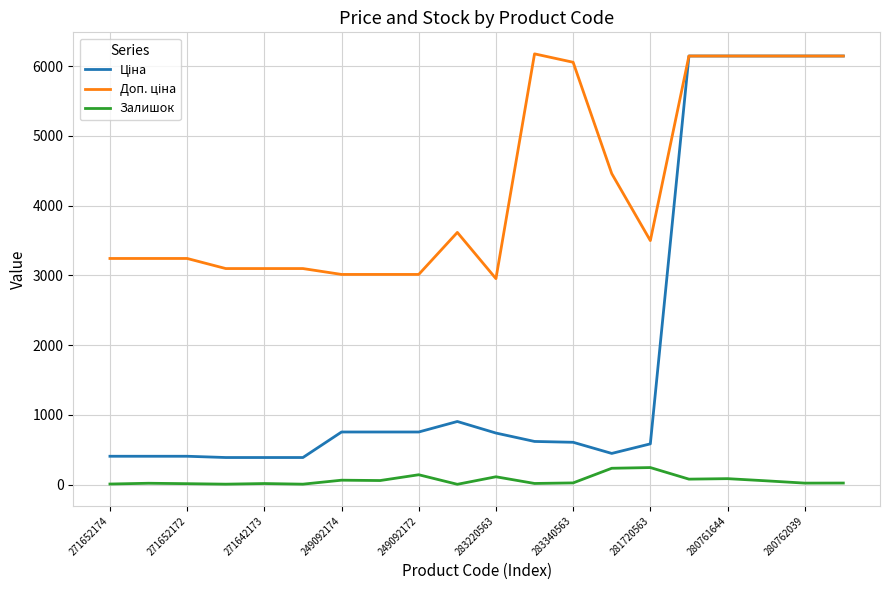

What is the greatest value displayed?

6174.2